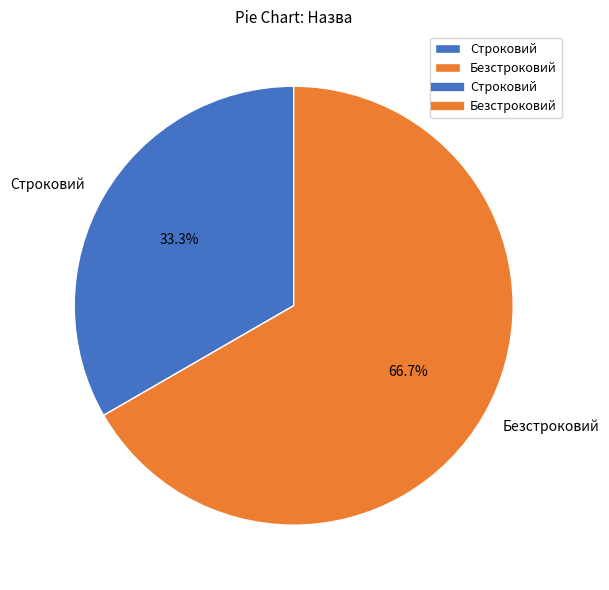

Rank the categories by value from lowest to highest.

Строковий, Безстроковий